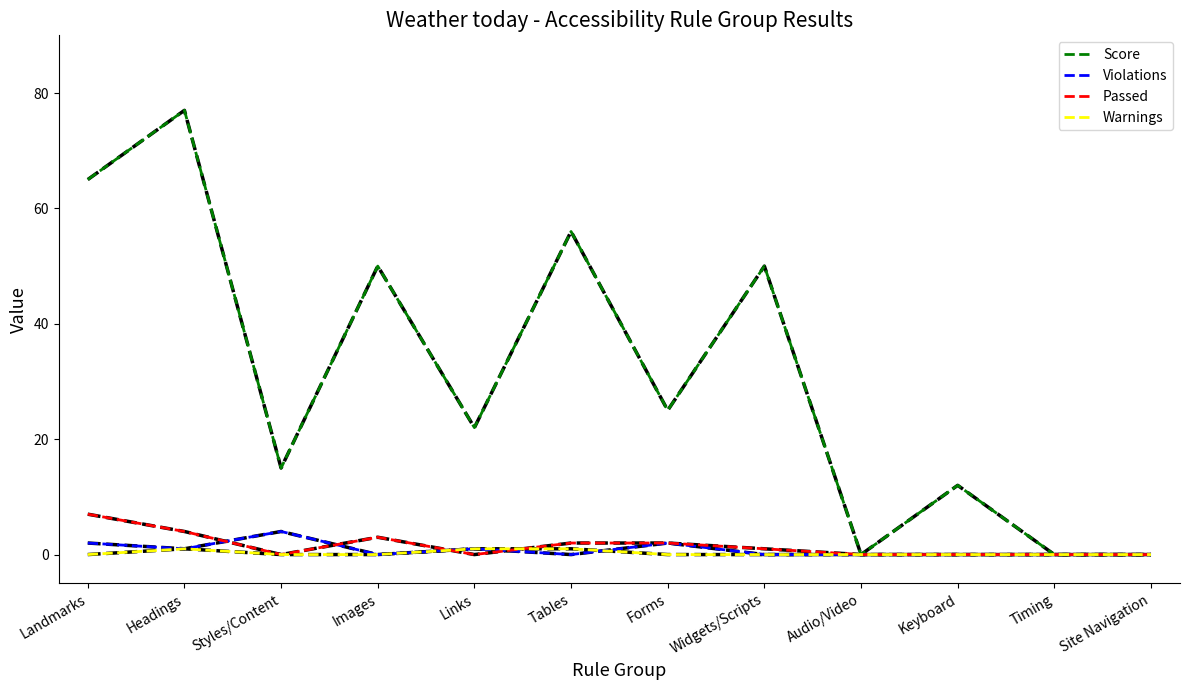

How many categories are shown in the chart?

12